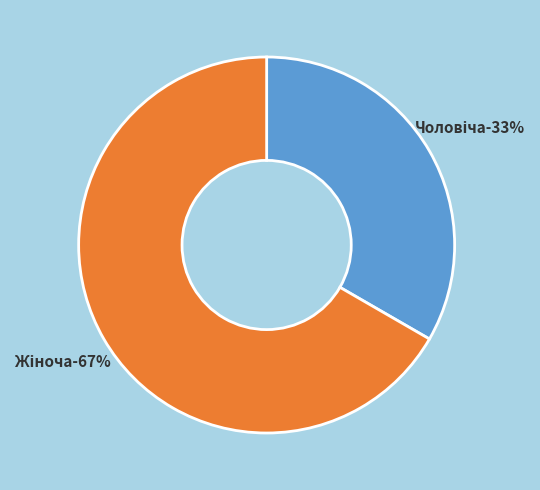

How many slices are in this pie chart?

2